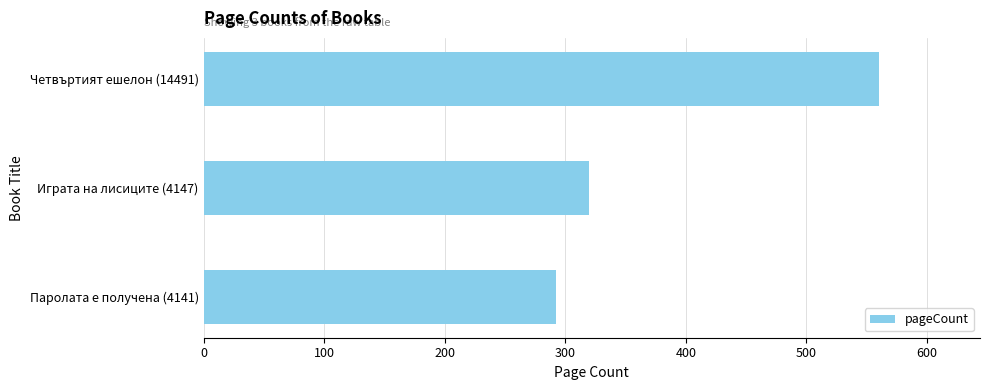

How many values are below 320?

1